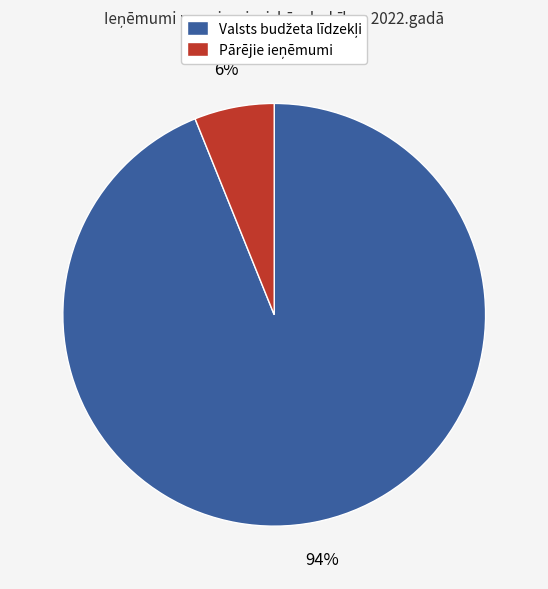

Does any single category account for the majority?

Yes